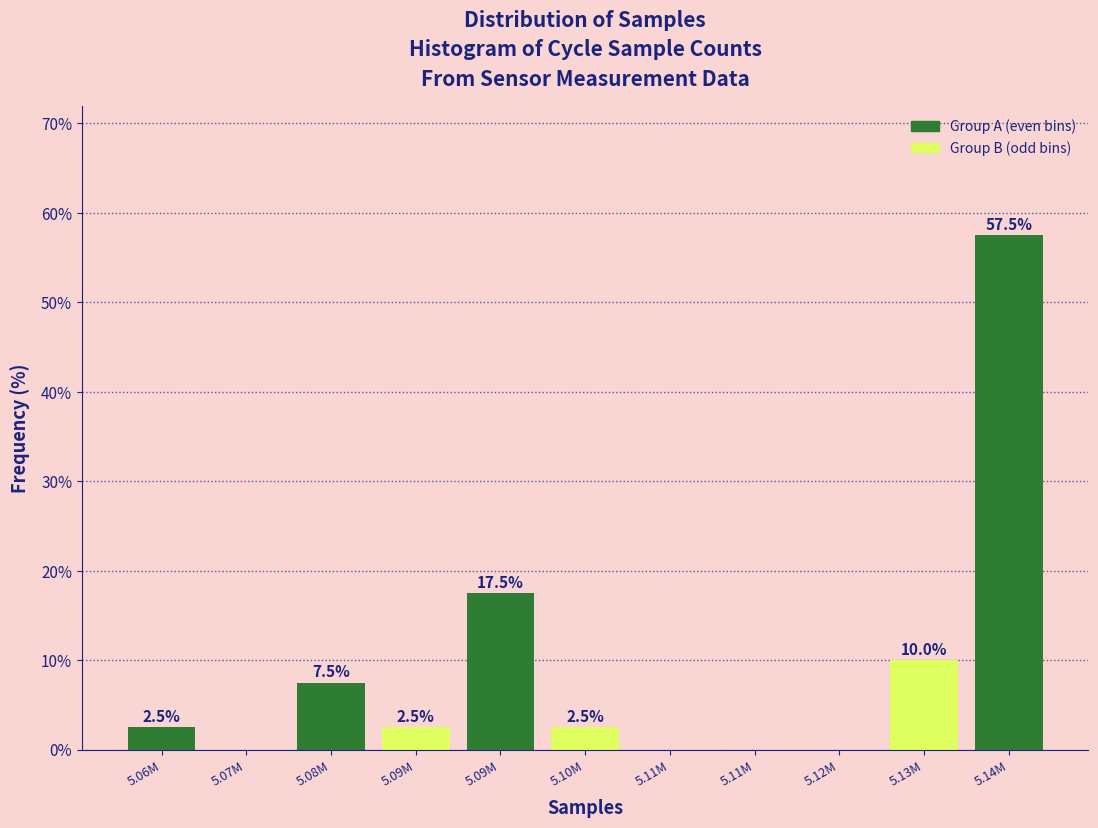

Are the bars horizontal?

No